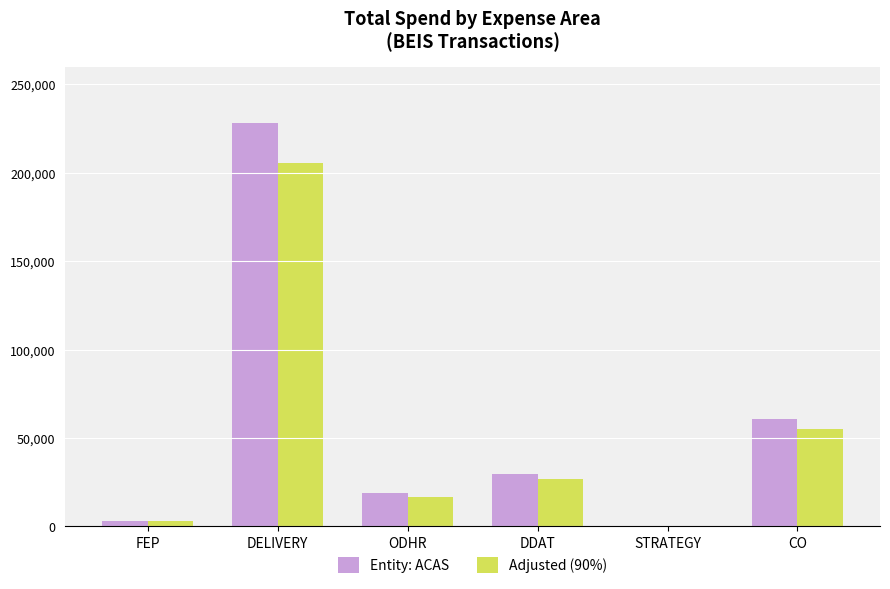

Which series has the widest spread of values?

Entity: ACAS